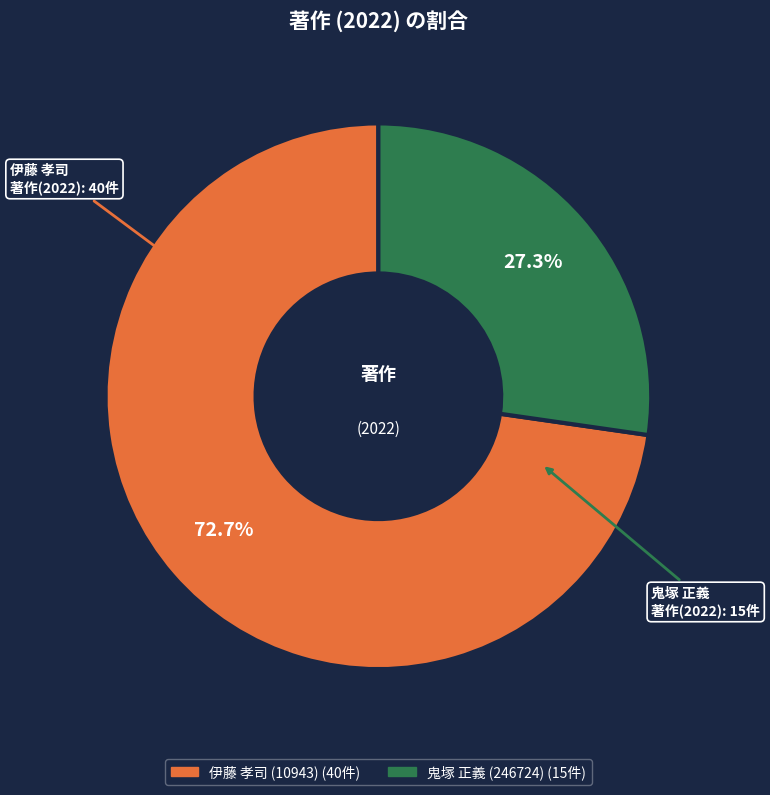

Between 鬼塚 正義 (246724) and 伊藤 孝司 (10943), which is larger?

伊藤 孝司 (10943)